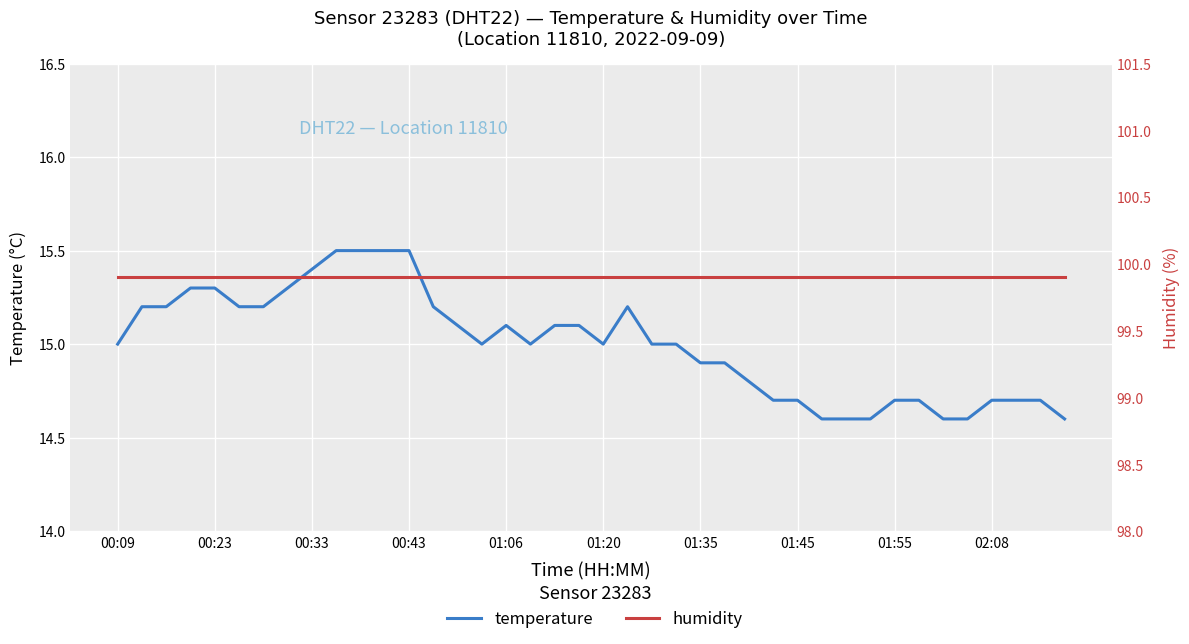

Is the value of humidity at 23 greater than the value of temperature at 31?

Yes